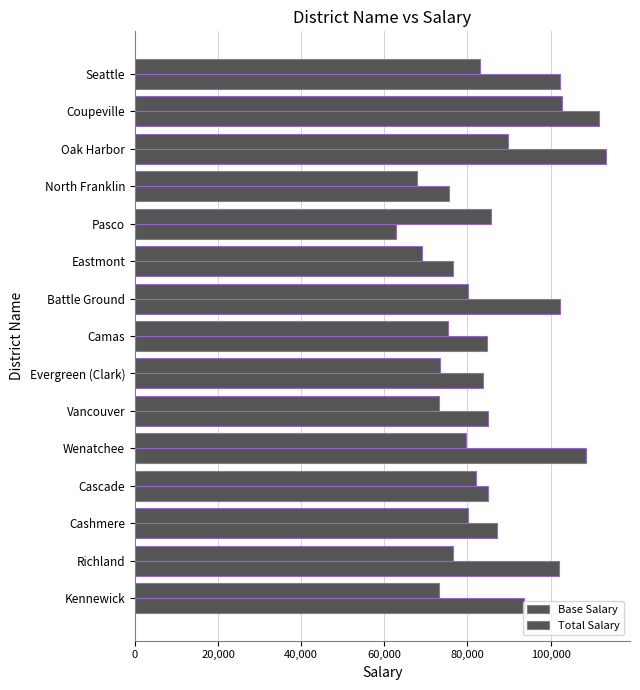

How many values in the Total Salary series are below 87228?

7